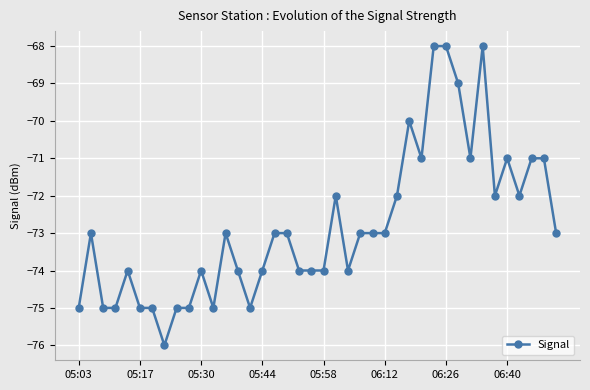

What is the greatest value displayed?

-68